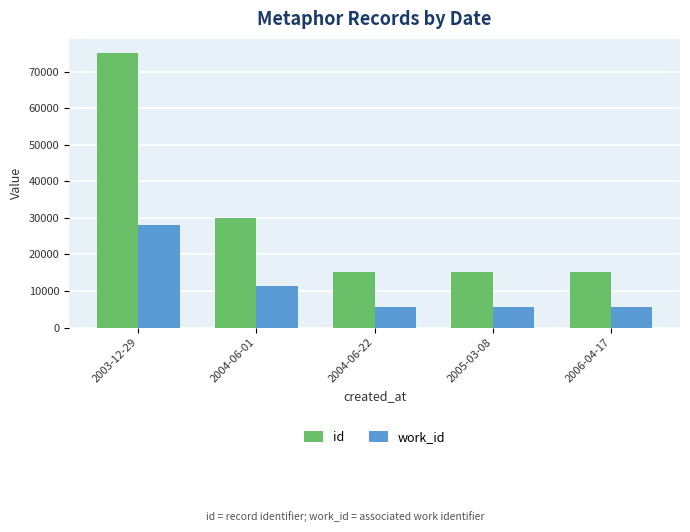

Which series changed the most between 2003-12-29 and 2006-04-17?

id